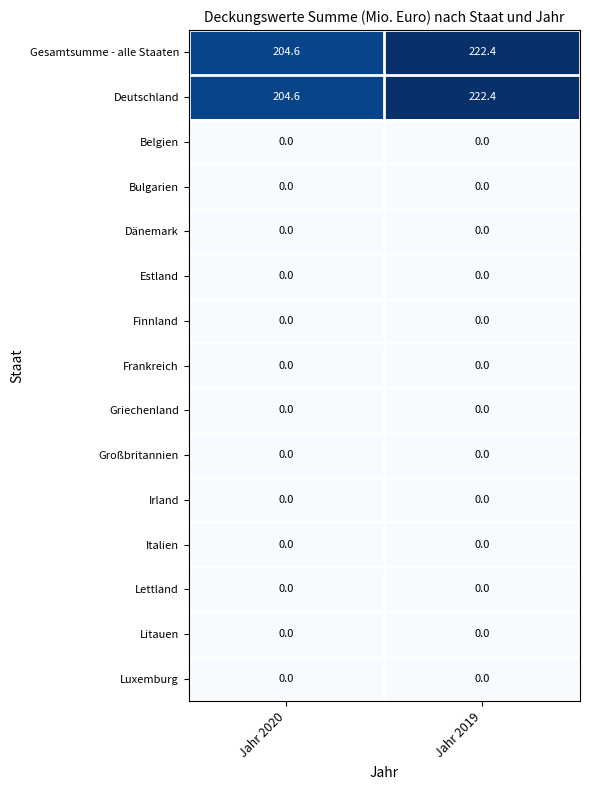

Reading right to left, what are all the values shown in this chart?

Gesamtsumme - alle Staaten: 222.4	204.6
Deutschland: 222.4	204.6
Belgien: 0.0	0.0
Bulgarien: 0.0	0.0
Dänemark: 0.0	0.0
Estland: 0.0	0.0
Finnland: 0.0	0.0
Frankreich: 0.0	0.0
Griechenland: 0.0	0.0
Großbritannien: 0.0	0.0
Irland: 0.0	0.0
Italien: 0.0	0.0
Lettland: 0.0	0.0
Litauen: 0.0	0.0
Luxemburg: 0.0	0.0